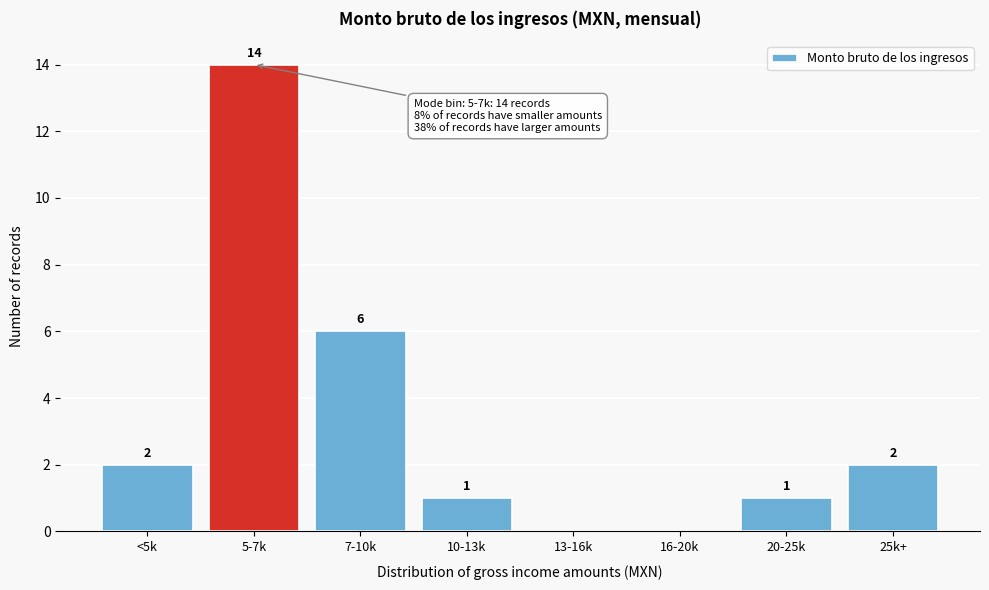

Reading left to right, list all the values displayed in this chart.

<5k=2	5-7k=14	7-10k=6	10-13k=1	13-16k=0	16-20k=0	20-25k=1	25k+=2